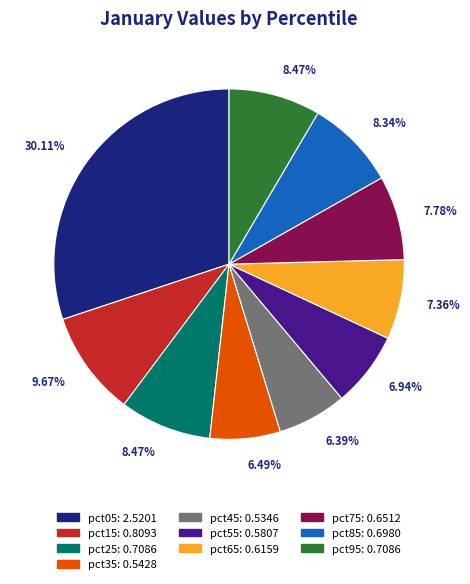

How many segments does this pie chart have?

10